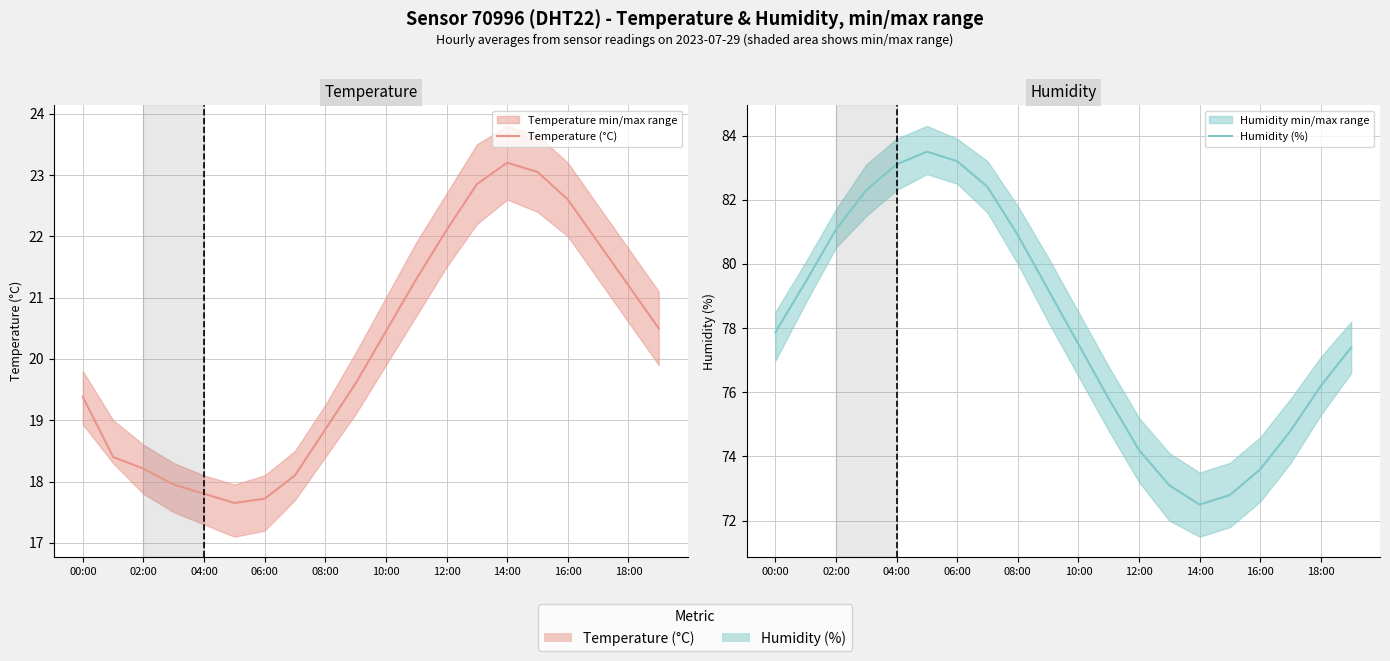

Rank the series at 02:00 from highest to lowest value.

Humidity (%), Temperature (°C)